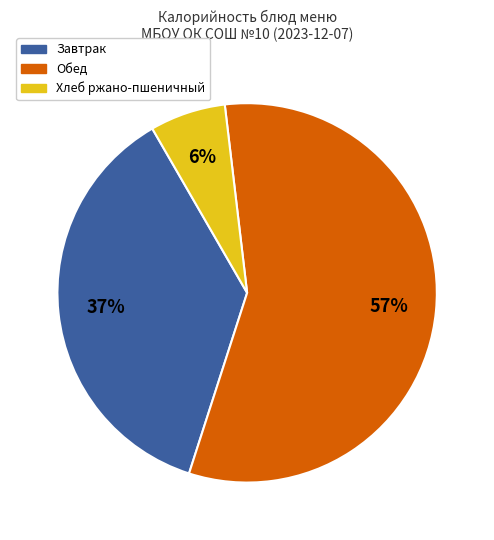

To the nearest percent, what is the average slice percentage?

33%